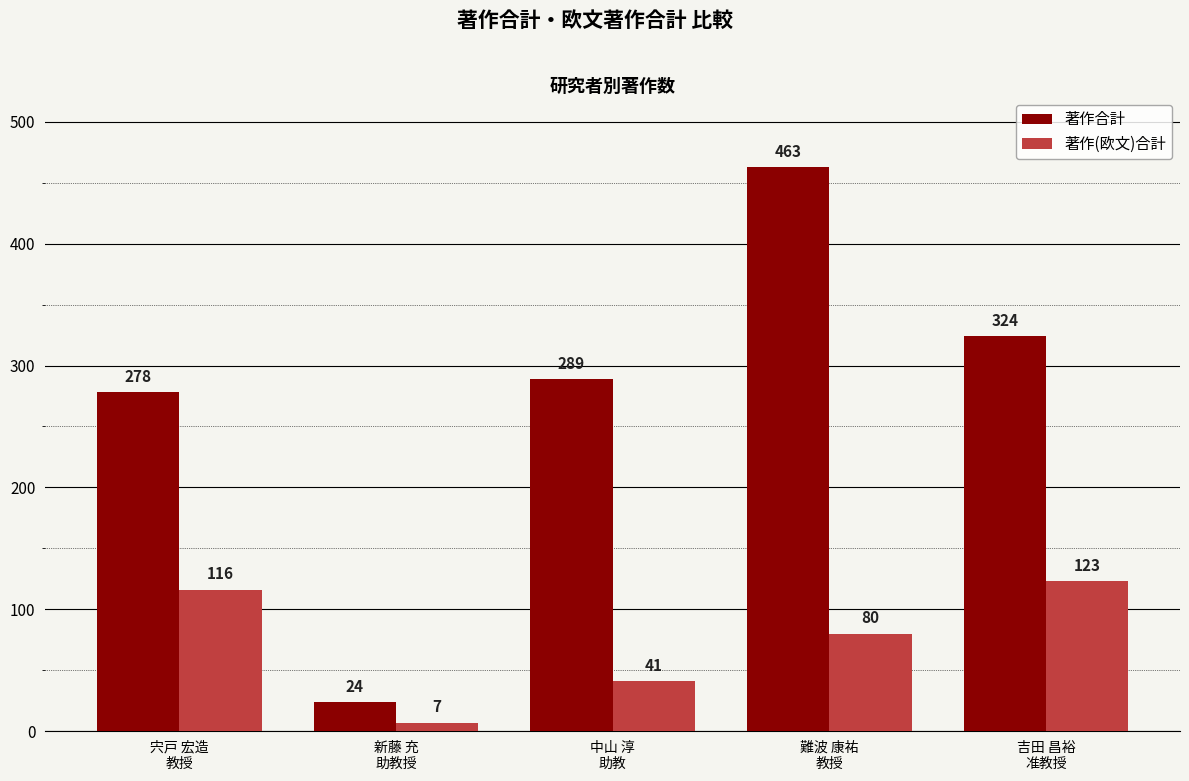

At which category does the chart reach its minimum across all series?

新藤 充
助教授